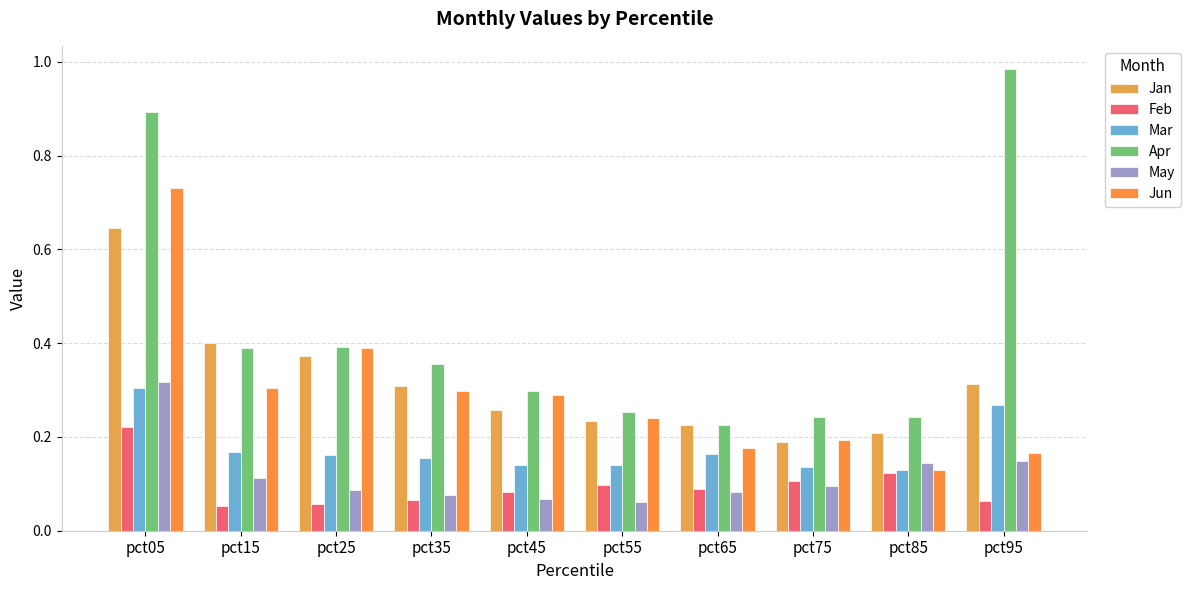

Which series has the widest spread of values?

Apr